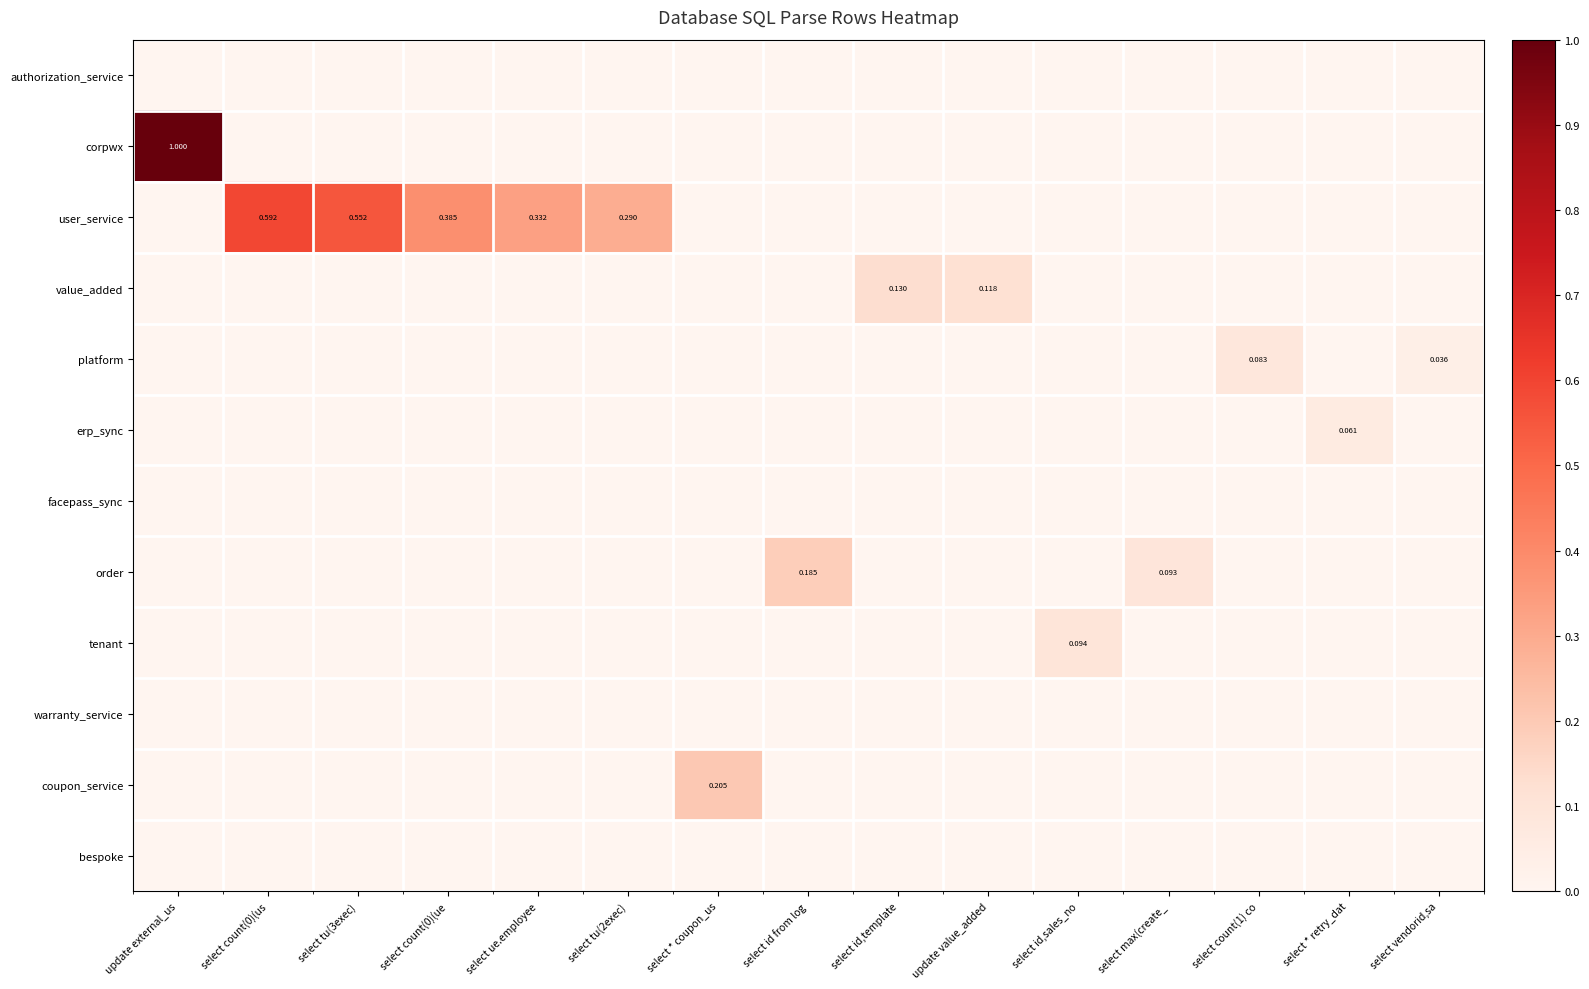

How many tenant values are between 0 and 1?

15